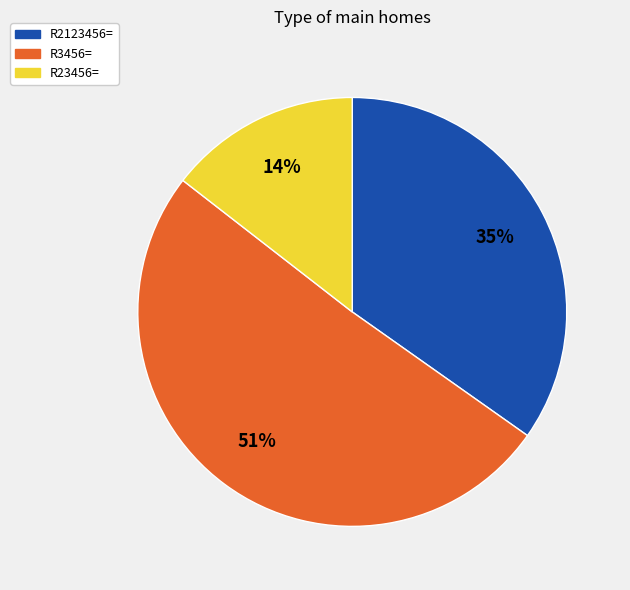

To the nearest percent, what is the average slice percentage?

33%